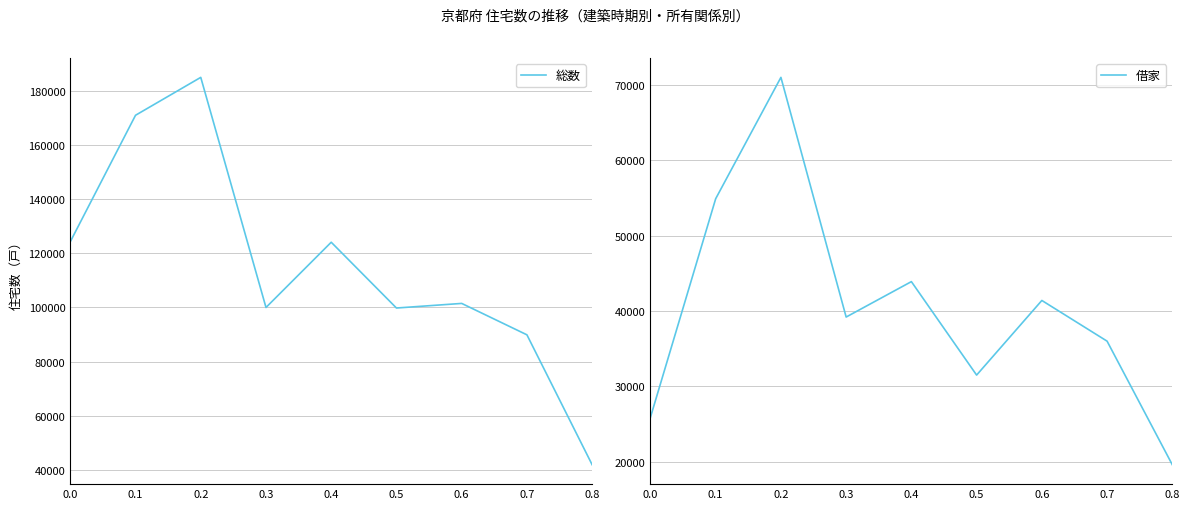

What is the maximum value shown in the chart?

185000